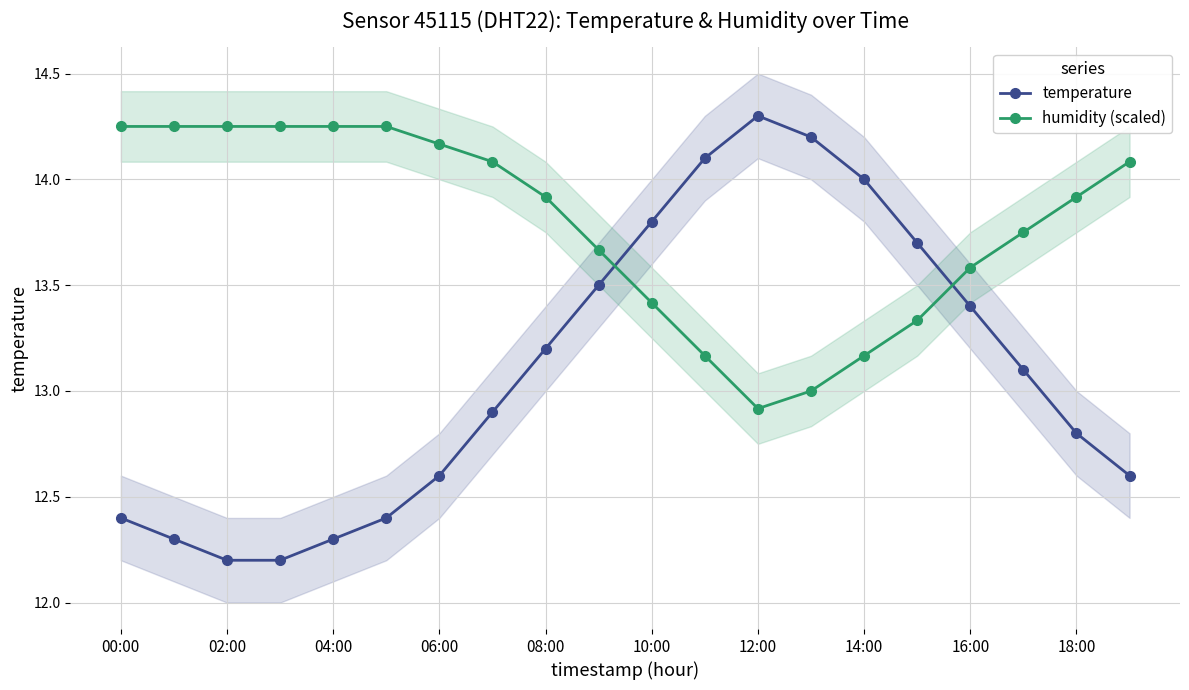

Is it true that temperature equals 12.2 at 02:00?

True